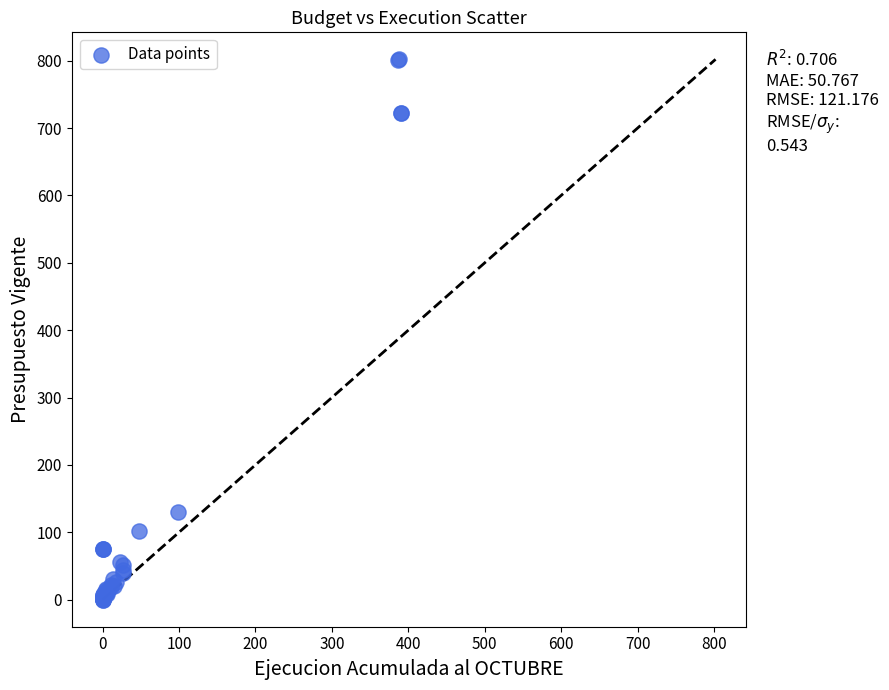

What Y value in the scatter plot is closest to 400?

129.5